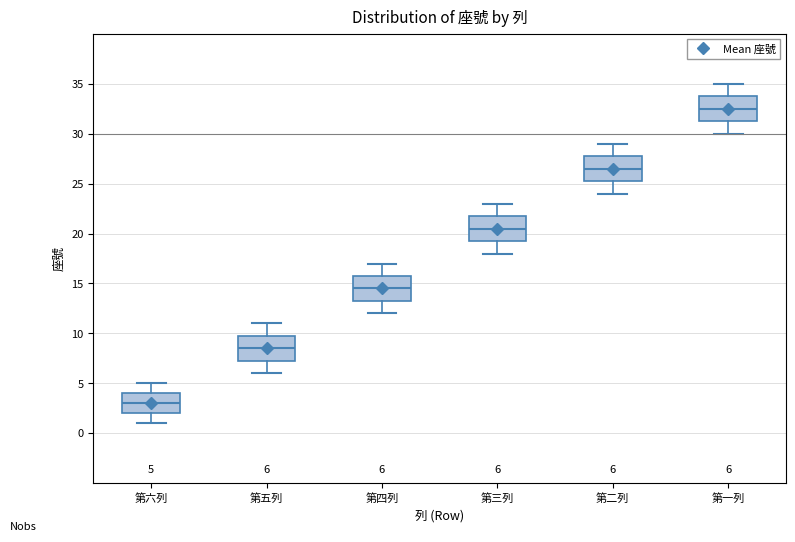

Which box's median line is the highest?

第一列